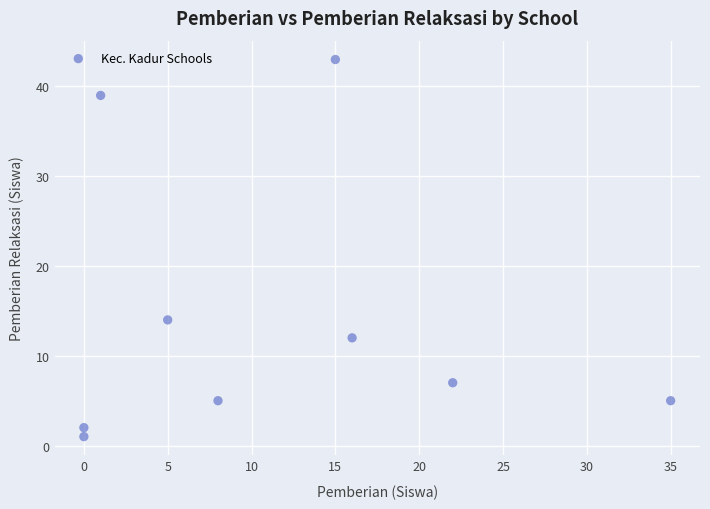

What Y value in the scatter plot is closest to 22?

14